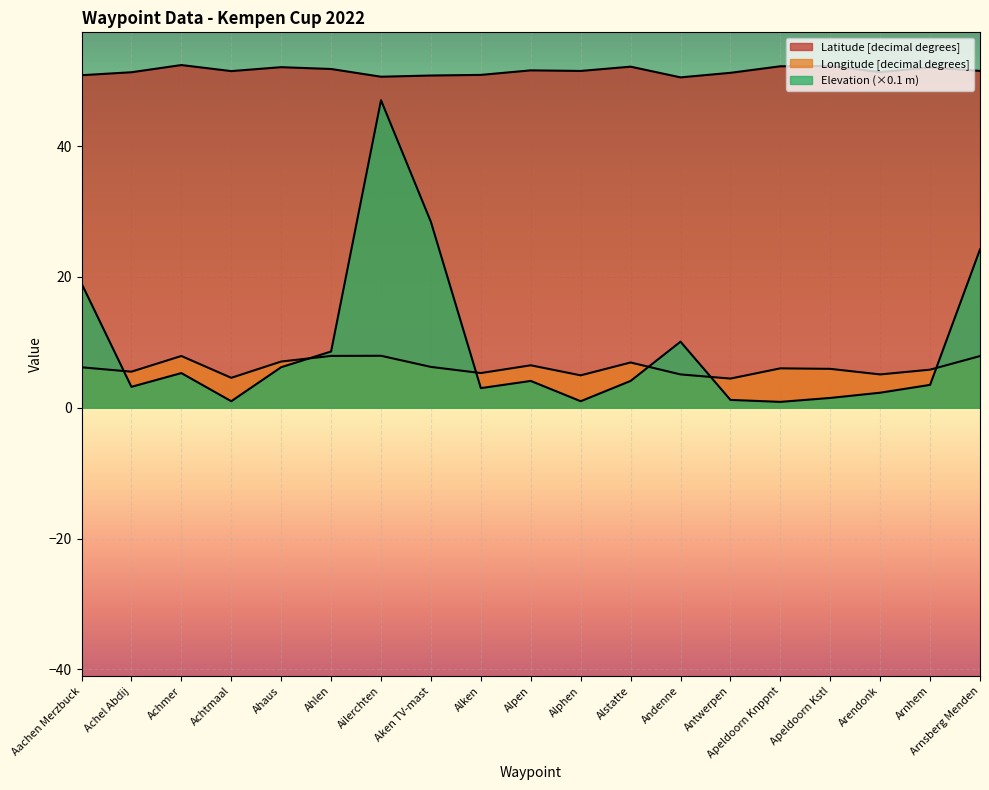

How many lines are shown in the chart?

3